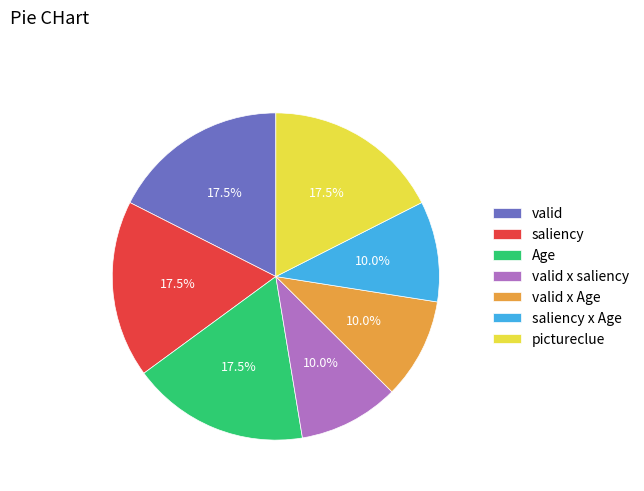

Count the number of slices in the pie.

7